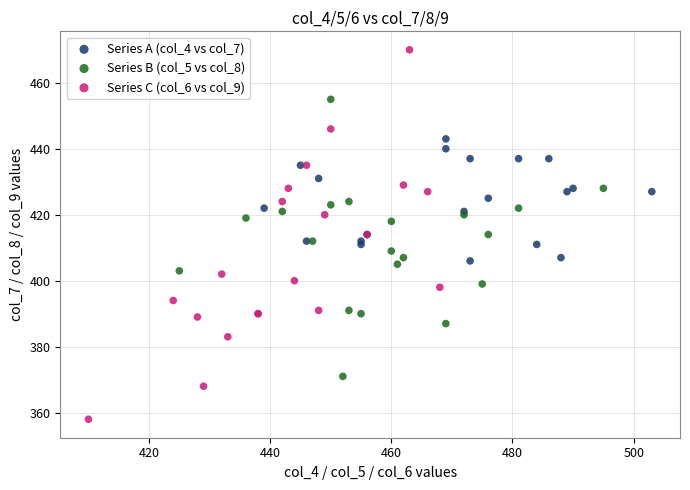

Which series reaches the maximum Y coordinate?

Series C (col_6 vs col_9)